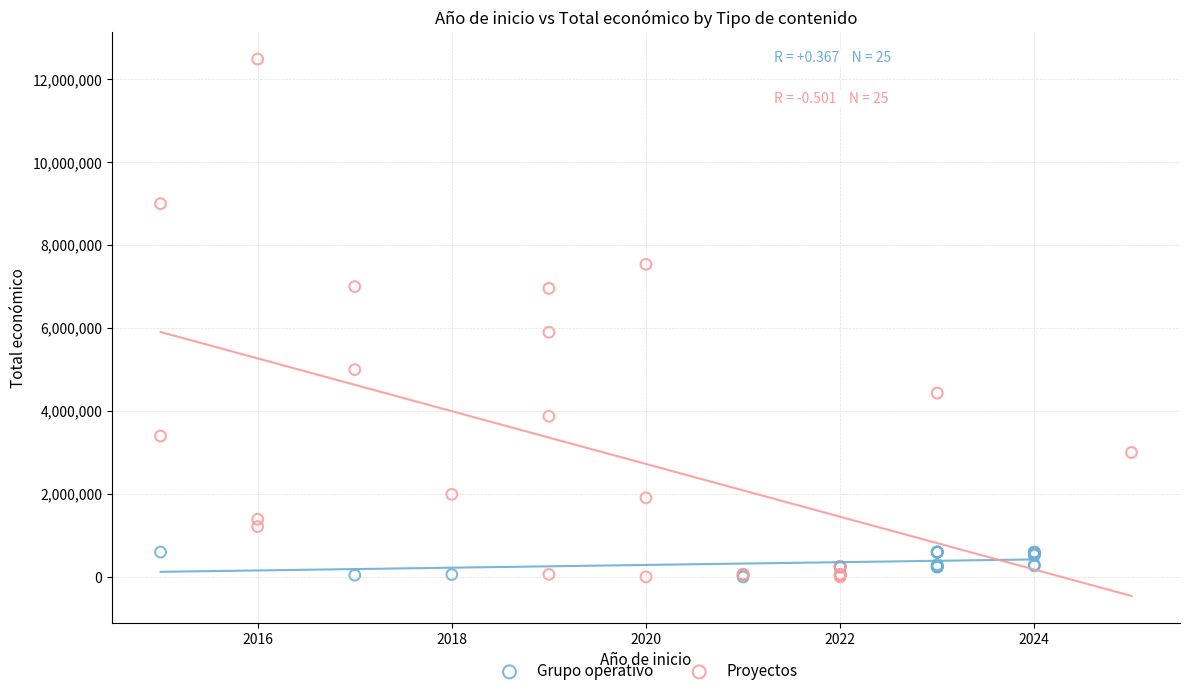

Which series reaches the maximum Y coordinate?

Proyectos